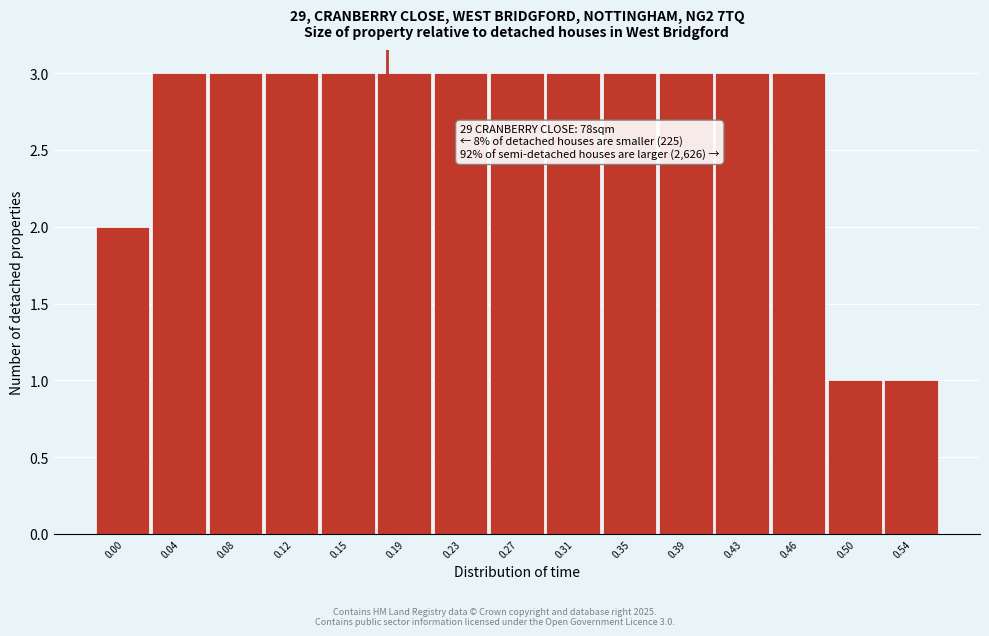

Reading left to right, list all the values displayed in this chart.

0.00=2	0.04=3	0.08=3	0.12=3	0.15=3	0.19=3	0.23=3	0.27=3	0.31=3	0.35=3	0.39=3	0.43=3	0.46=3	0.50=1	0.54=1